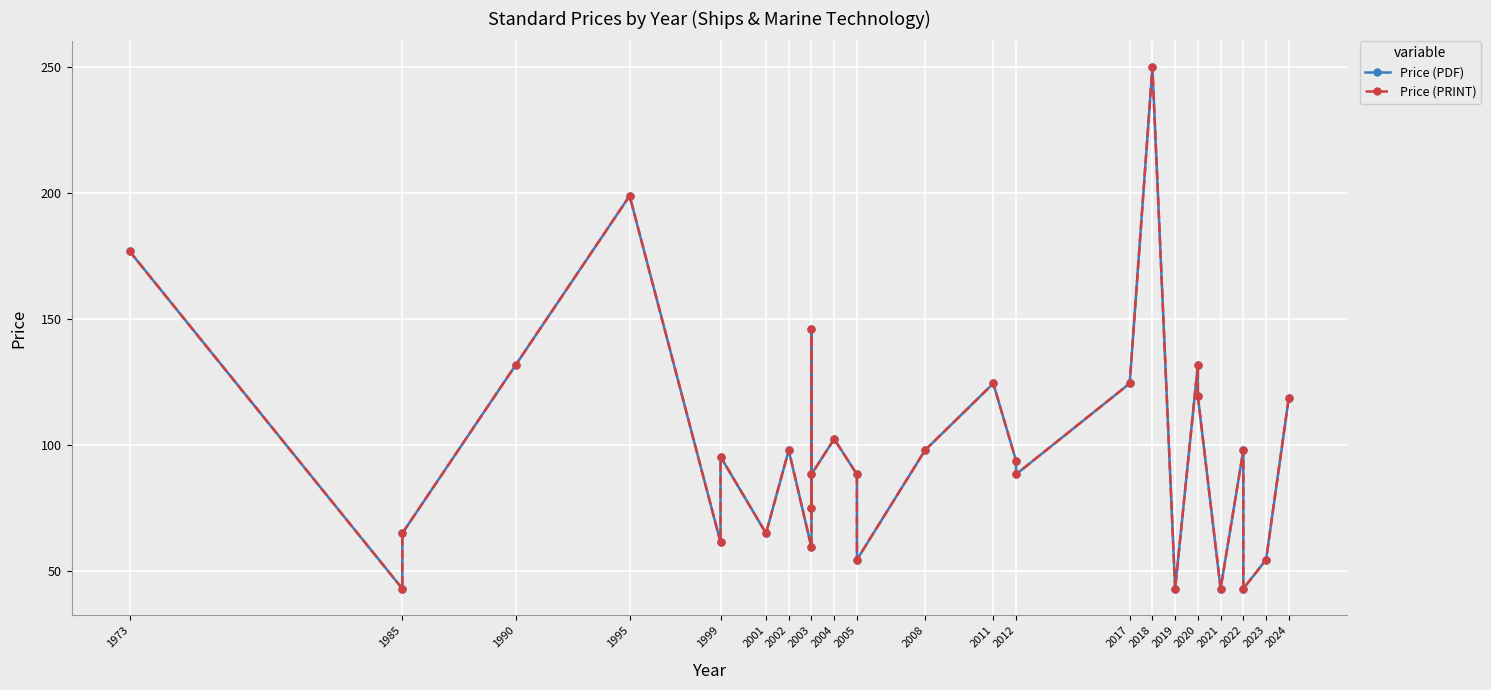

What position from the left is 1990?

3